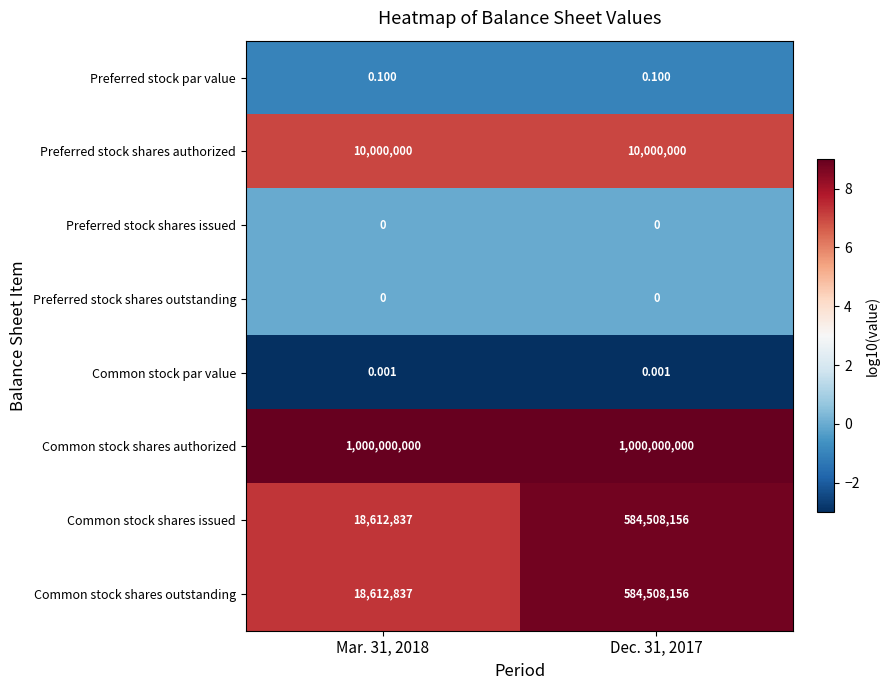

Which series has the largest total across all categories?

Common stock shares authorized